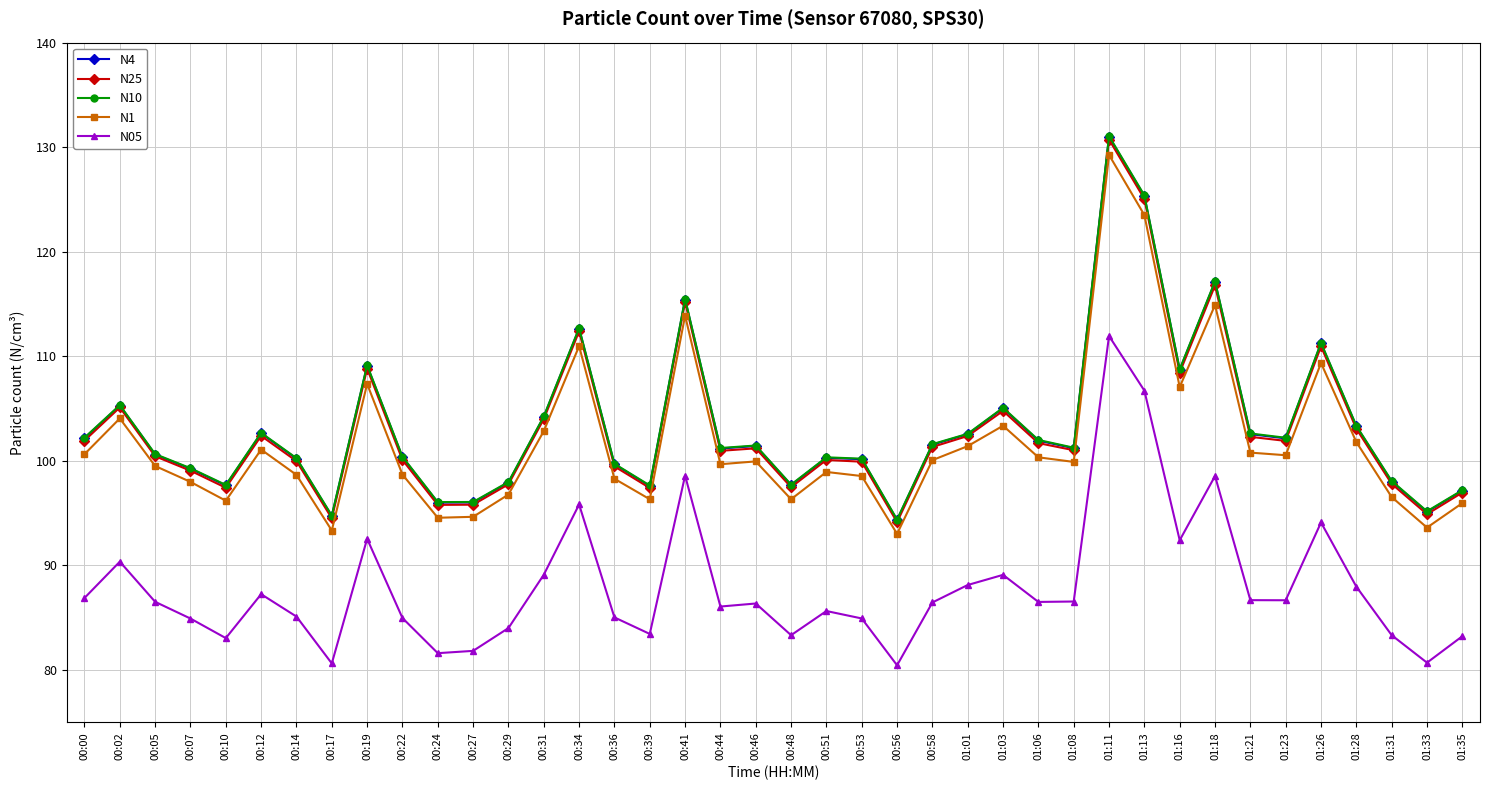

What is the sum of all N4 values?

4130.5